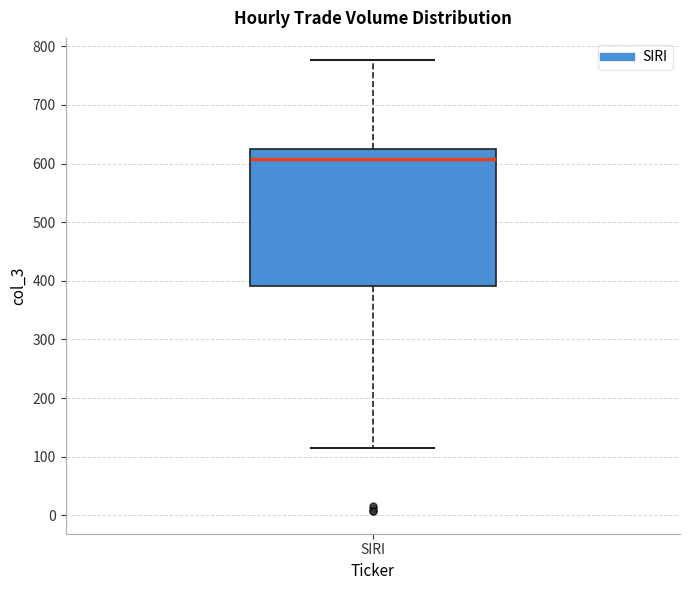

Read this box plot against the y-axis: the position of the median line, the range covered by the box, and the ends of both whiskers. The values are not printed on the chart, so give them approximately, as read against the axis.

median 610, box 390 to 630, whiskers 110 to 780